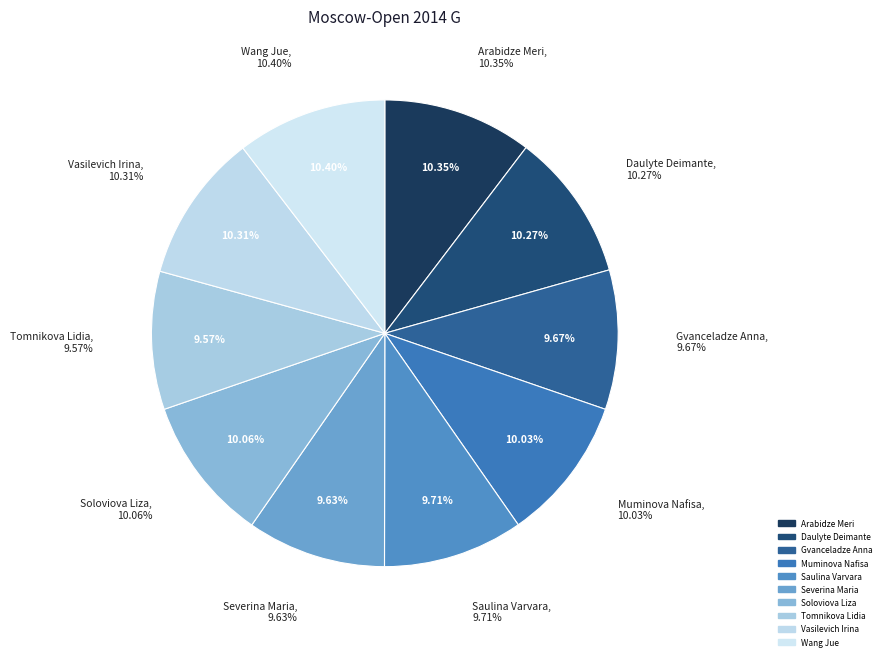

True or false: Daulyte Deimante accounts for 10% of the total.

True